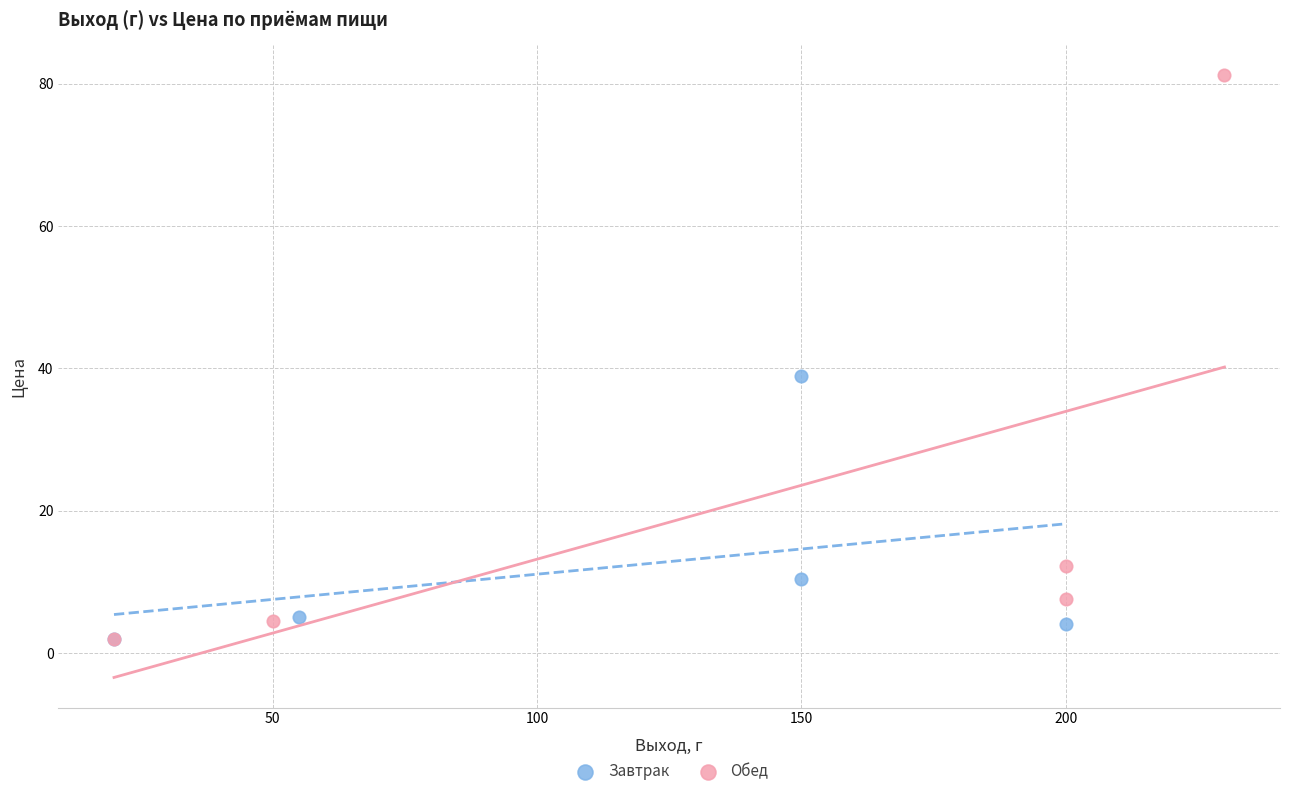

Which series has the widest spread of Y values?

Обед